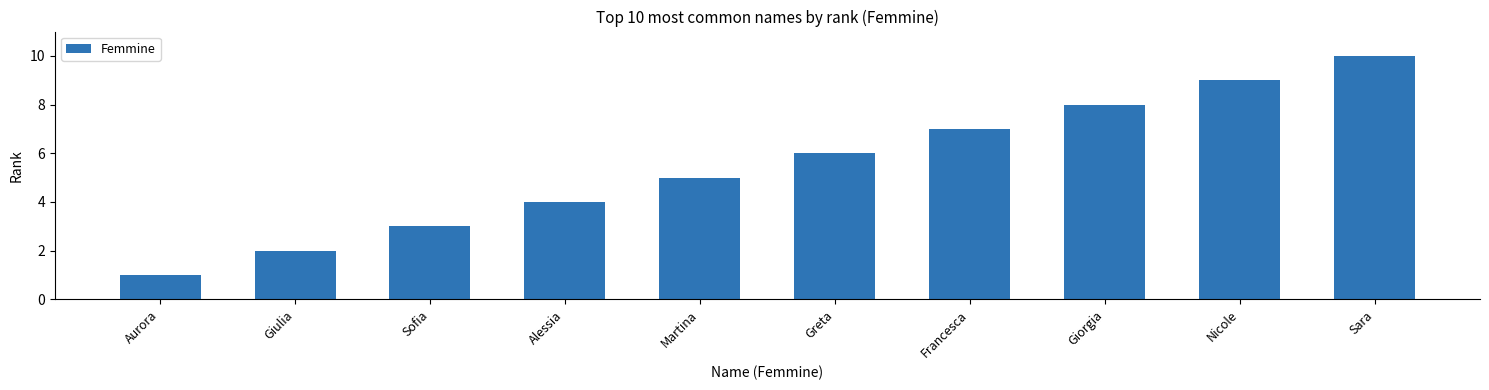

The value at Martina is 3. True or false?

False